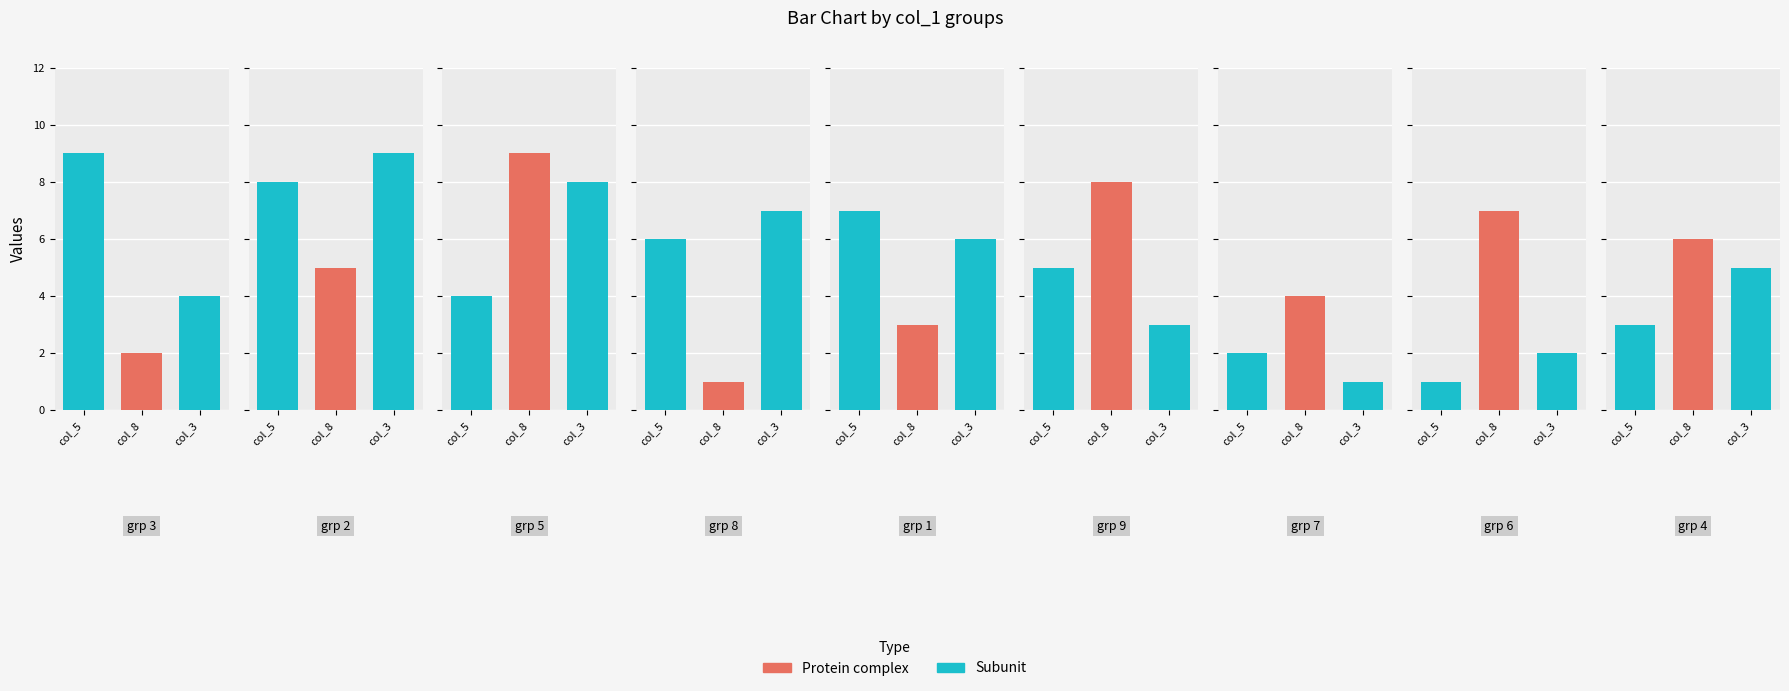

Which series has the largest range (max minus min)?

col_5